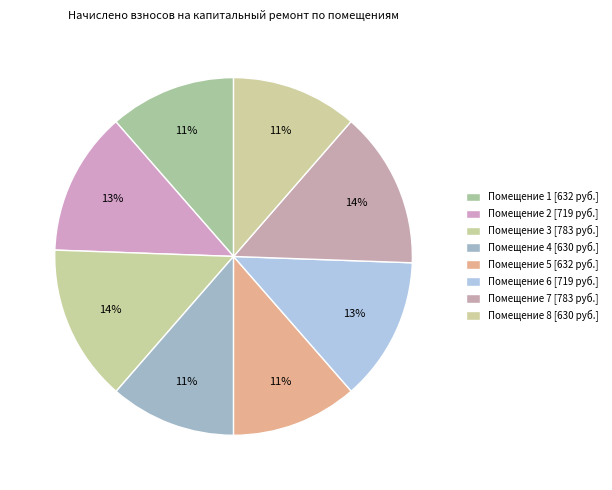

Count the number of slices in the pie.

8